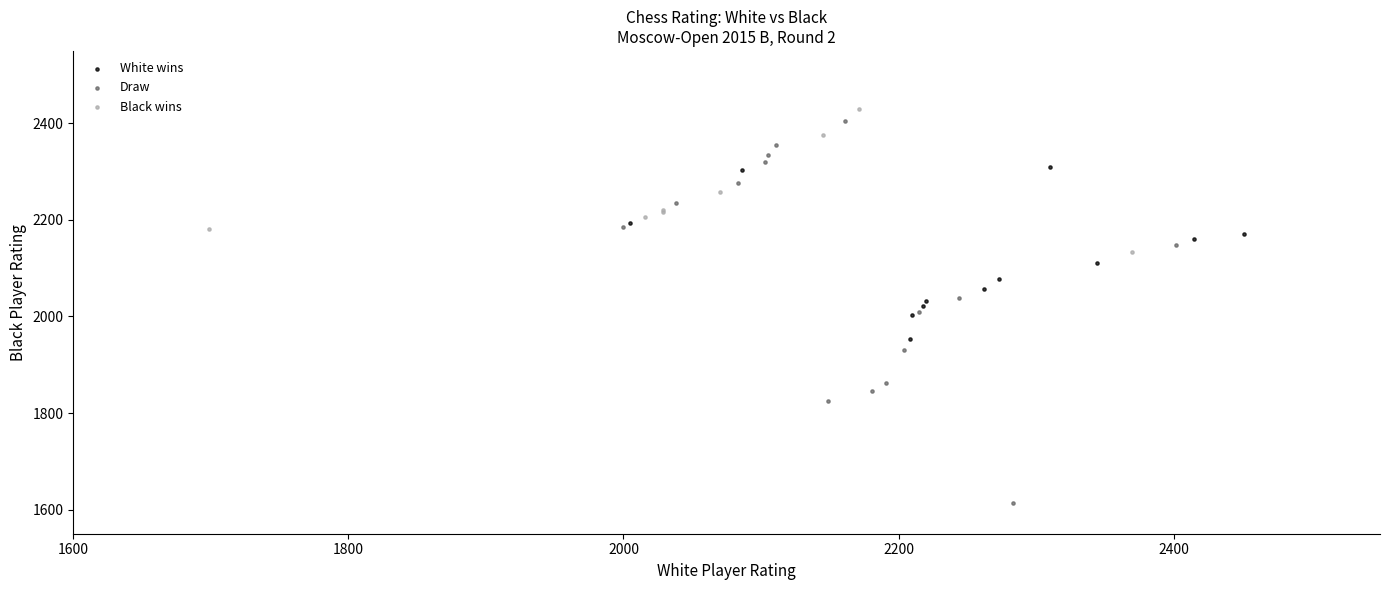

What are all the series names shown in the legend?

White wins, Draw, Black wins